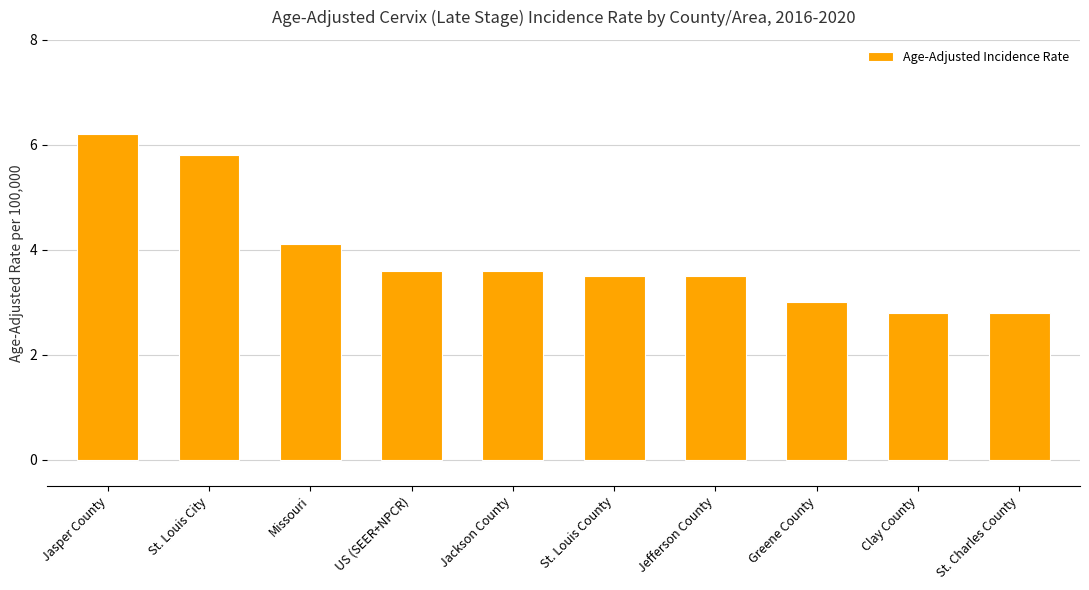

What is the label of the 6th bar from the left?

St. Louis County